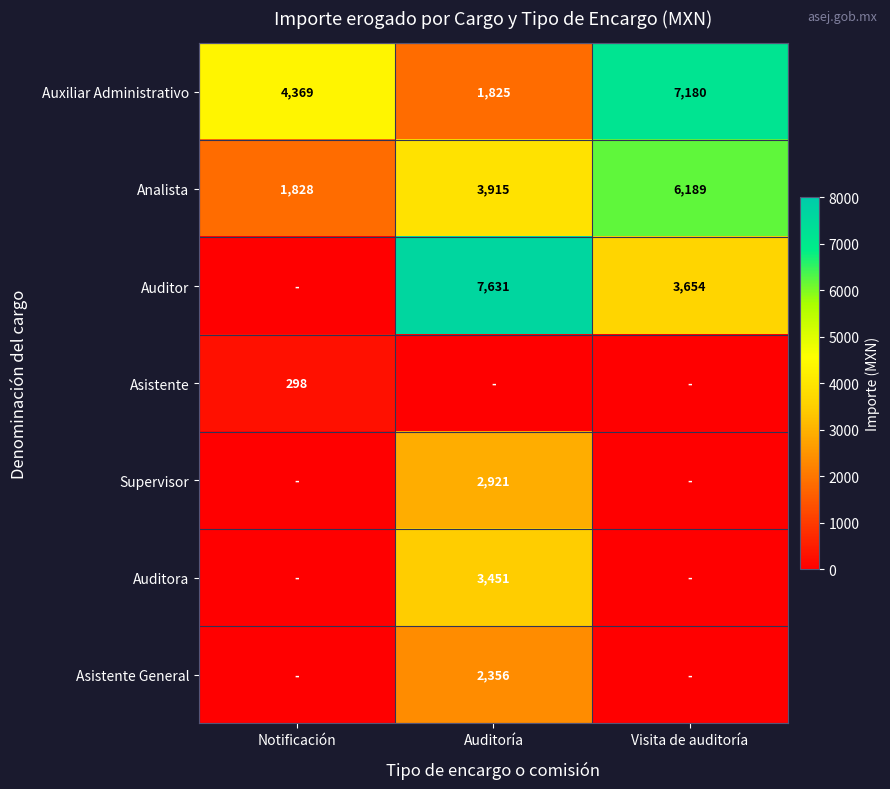

What is the difference between the Analista values at Visita de auditoría and Auditoría?

2274